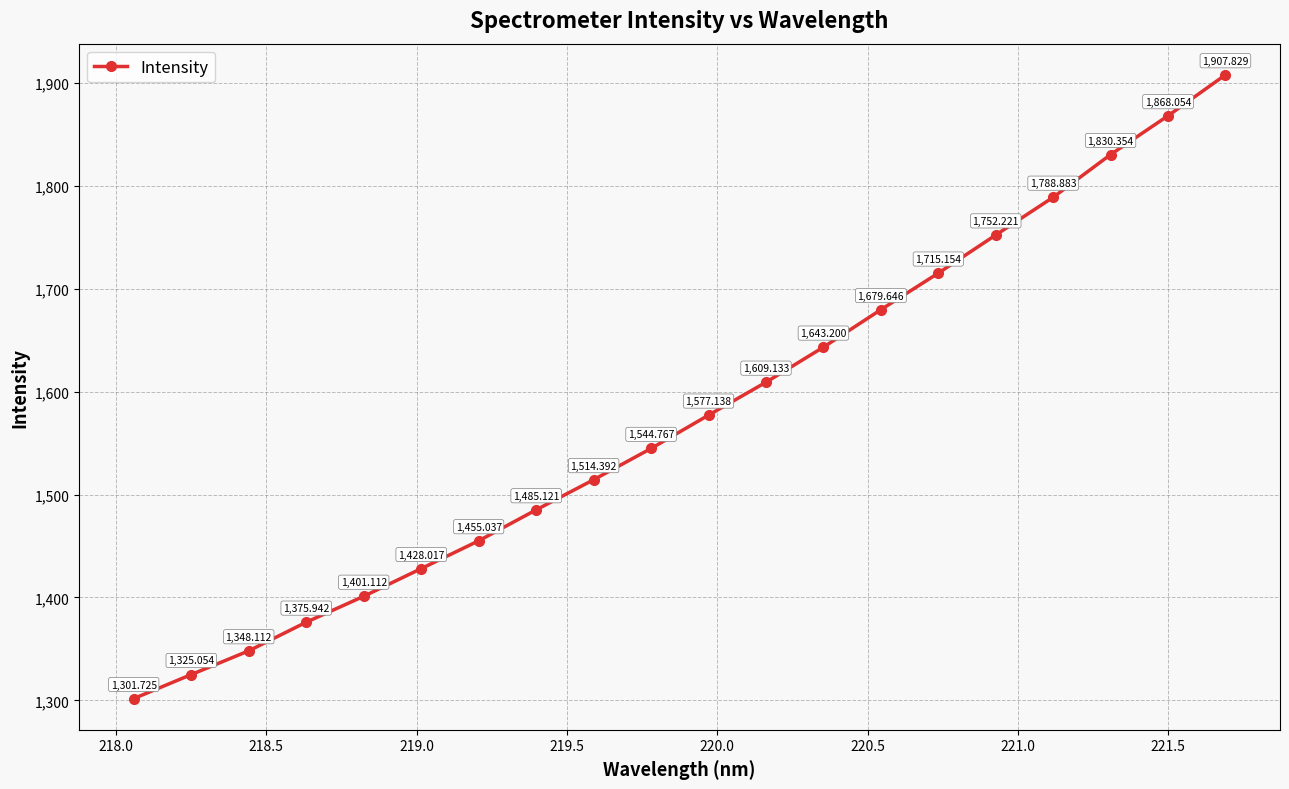

What is the sum of all values?

31550.9